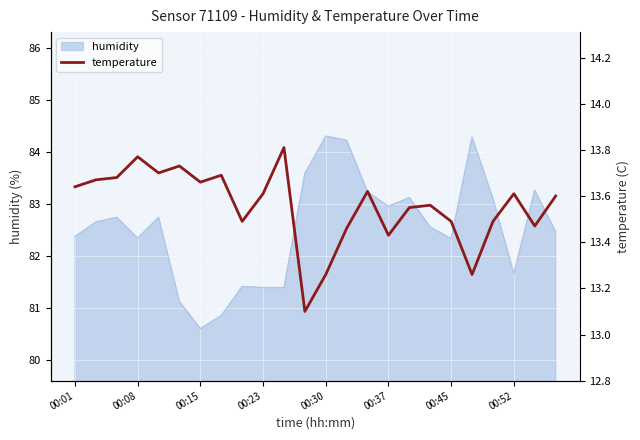

What is the maximum value for humidity?

84.3